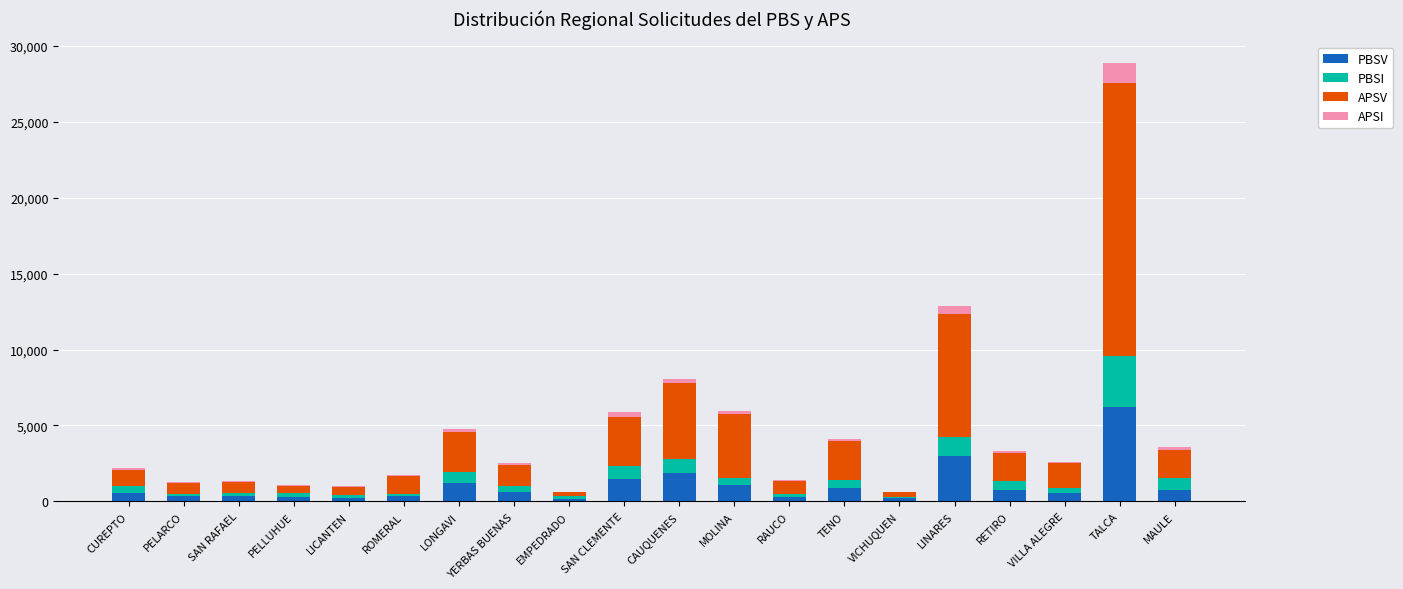

At which category is the sum across all series the highest?

TALCA